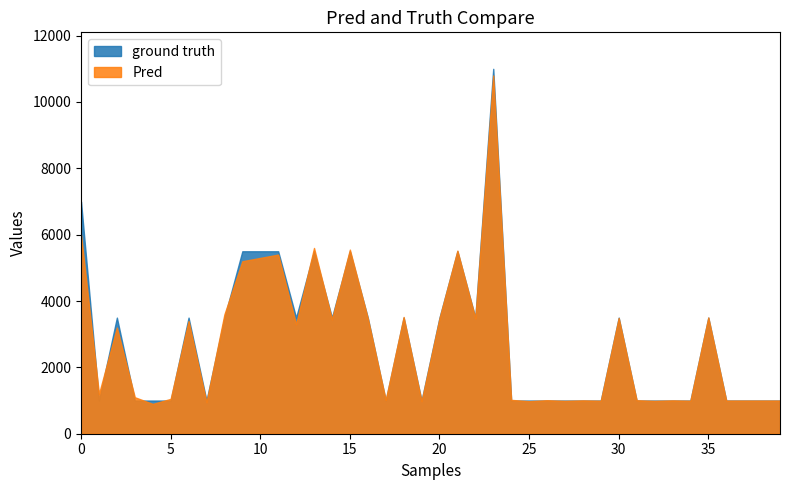

Reading right to left, transcribe all the data shown in this chart.

ground truth: 1000	1000	1000	1000	3500	1000	1000	1000	1000	3500	1000	1000	1000	1000	1000	1000	11000	3500	5500	3500	1000	3500	1000	3500	5500	3500	5500	3500	5500	5500	5500	3500	1000	3500	1000	1000	1000	3500	1000	7000
Pred: 1000	1000	1000	1000	3505	995	1005	990	1010	3490	995	1005	990	1010	980	1020	10800	3480	5520	3480	980	3520	1020	3480	5550	3450	5600	3300	5400	5300	5200	3600	950	3400	1050	900	1100	3200	1200	6000